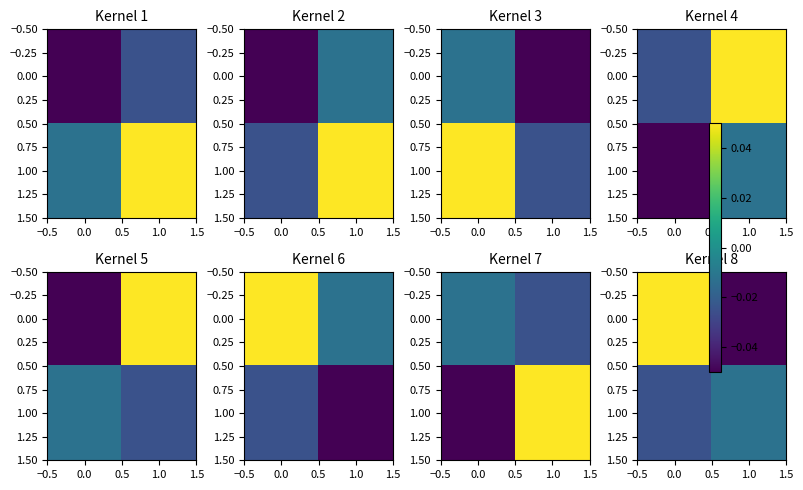

The value of 1.00 at 0.0 is -0.0. True or false?

False